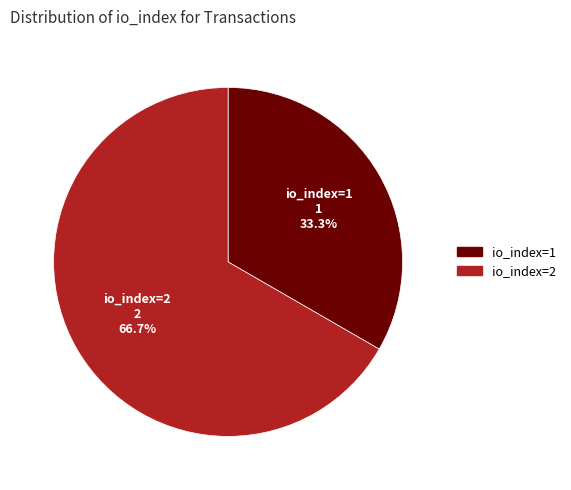

What is the smallest slice in the pie chart?

io_index=1